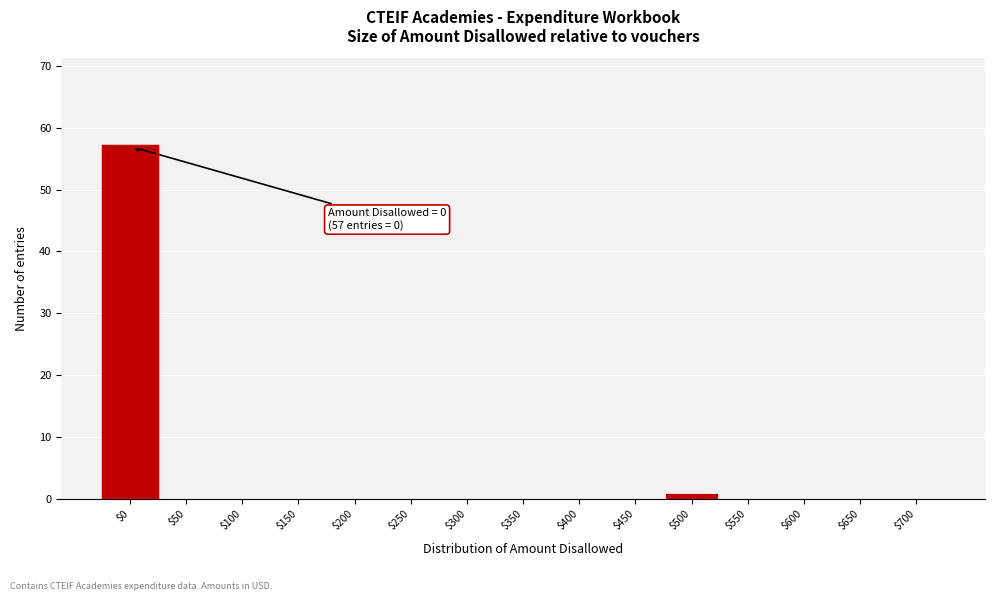

Is it true that the value at $250 is 30?

False